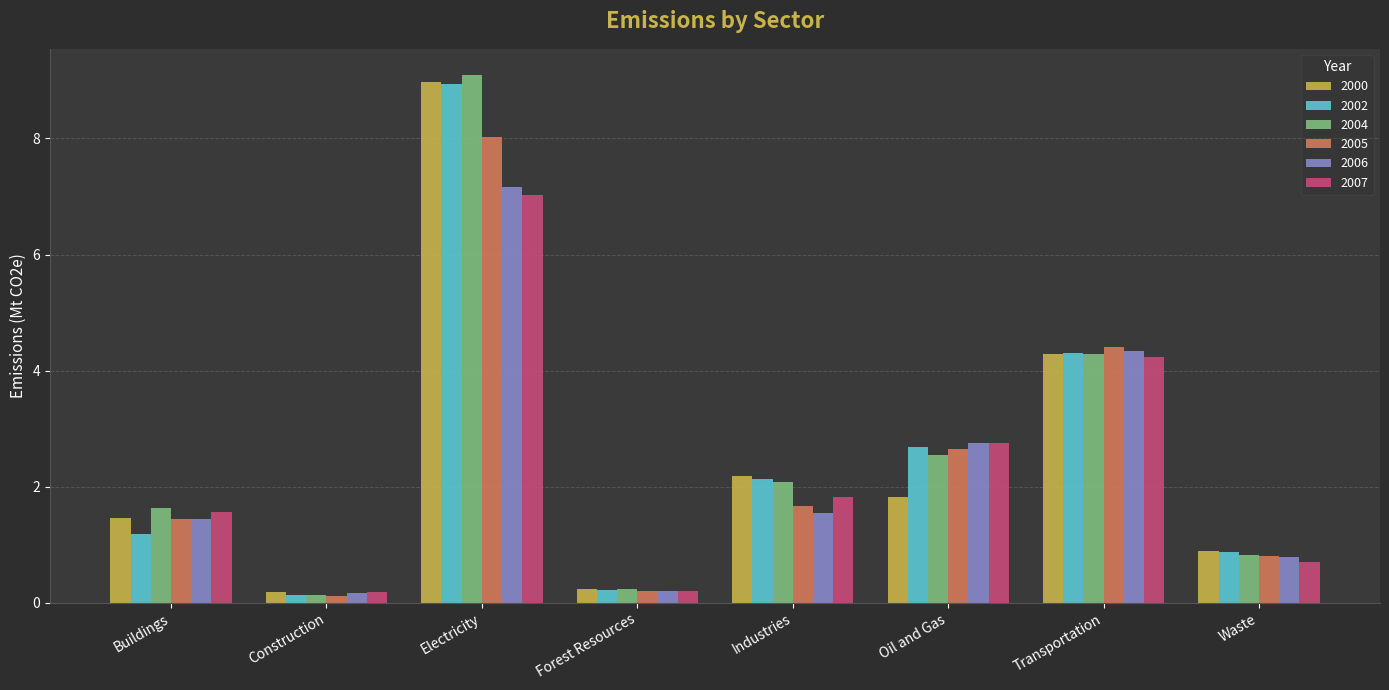

What is the difference between the second highest and minimum values in the 2000 series?

4.1